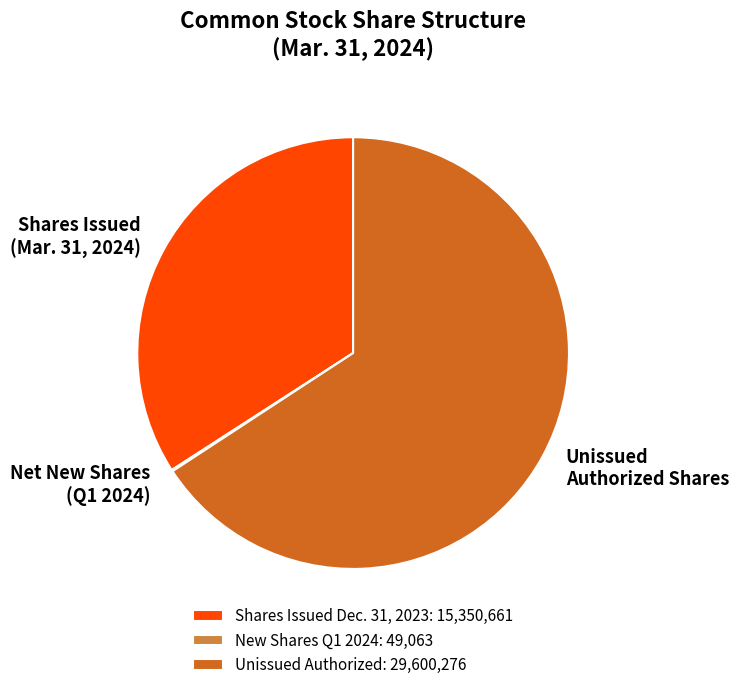

Does any single category account for the majority?

Yes